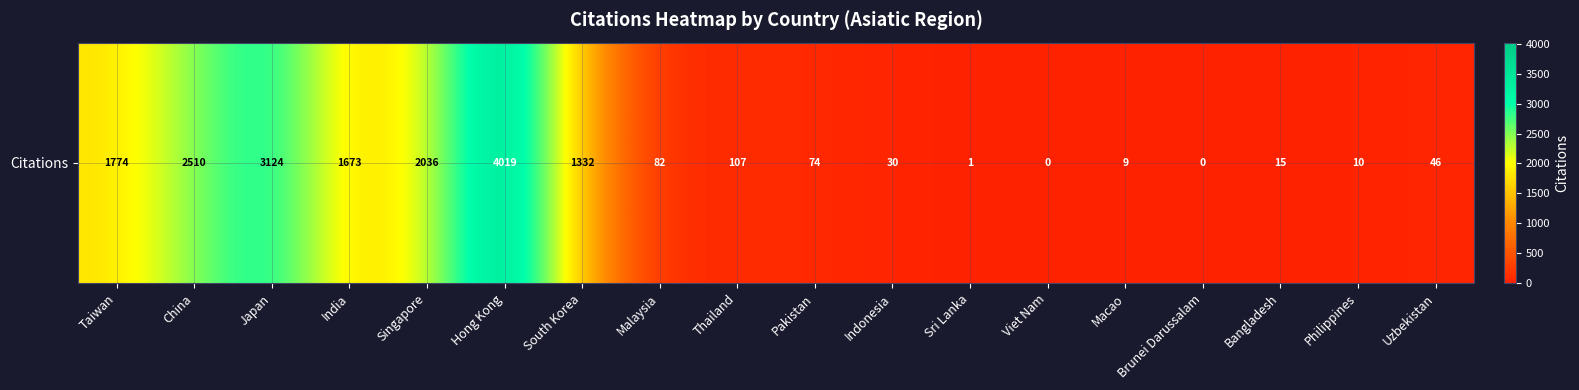

The chart shows a value of 2036 at Singapore. True or false?

True